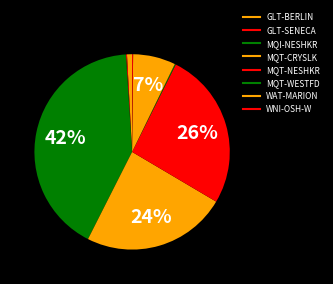

Which category has the biggest portion of the pie?

MQI-NESHKR